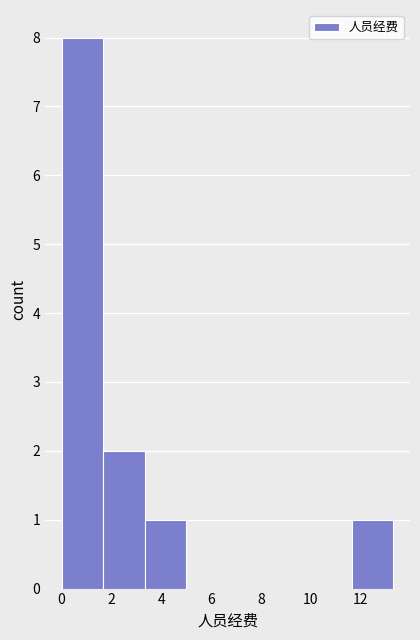

How tall is the bar that spans 11.6 to 13.4 on the x-axis? Neither the bar edges nor the heights are printed on the chart, so give them approximately, as read against the axes.

1